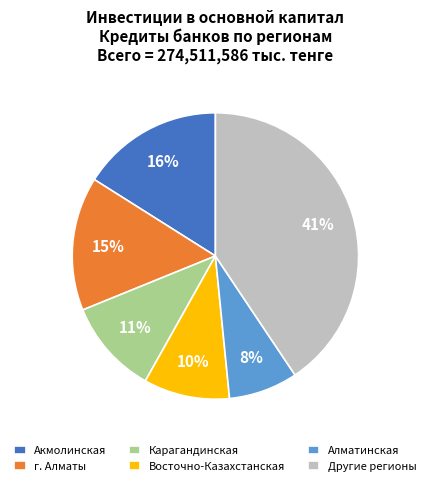

To the nearest percent, what portion does Карагандинская represent?

11%